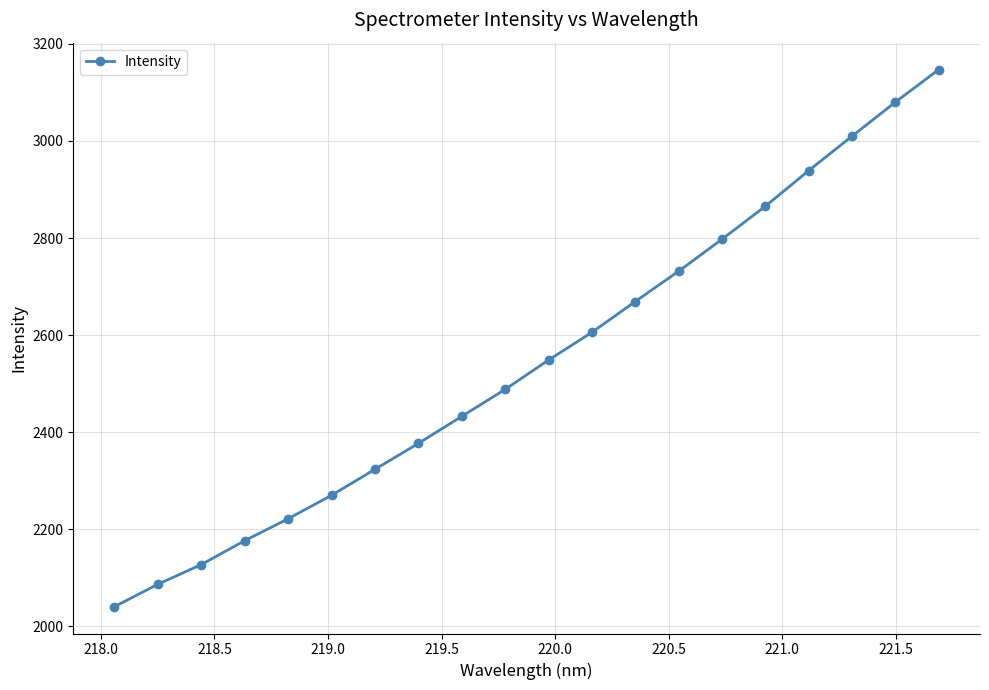

What is the difference between the maximum and minimum values?

1106.5